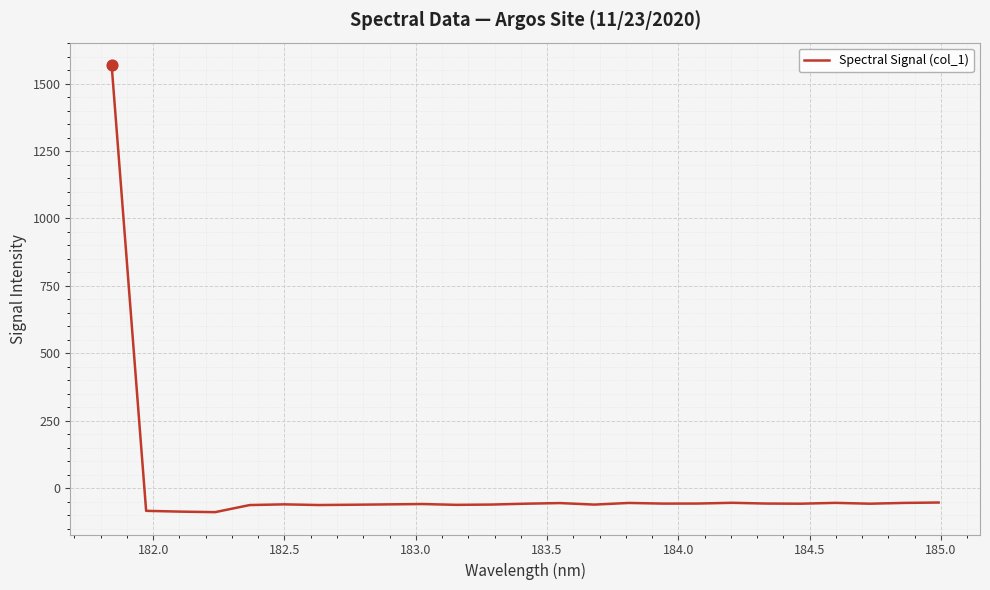

What is the greatest value displayed?

1569.3